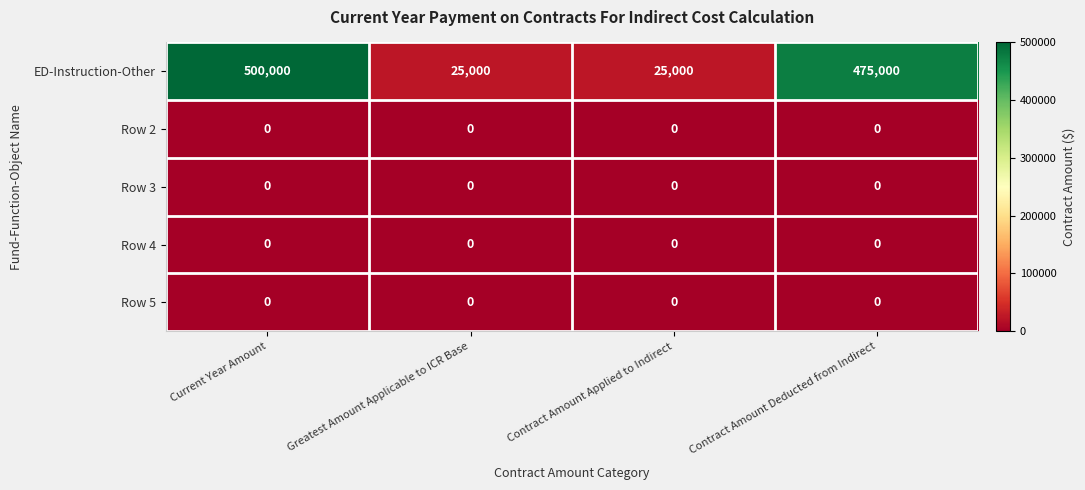

True or false: Row 2 has a value of 0 at Current Year Amount.

True